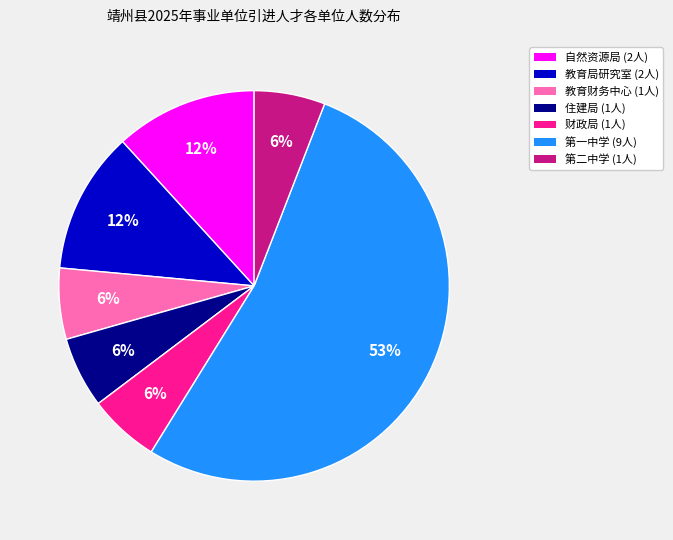

What is the ratio of the value at 第二中学 (1人) to the value at 财政局 (1人)?

1.0